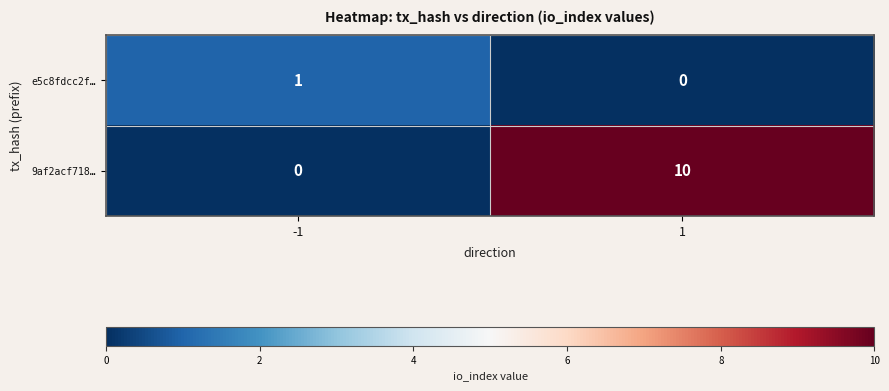

Which series changed the most between -1 and 1?

9af2acf718…